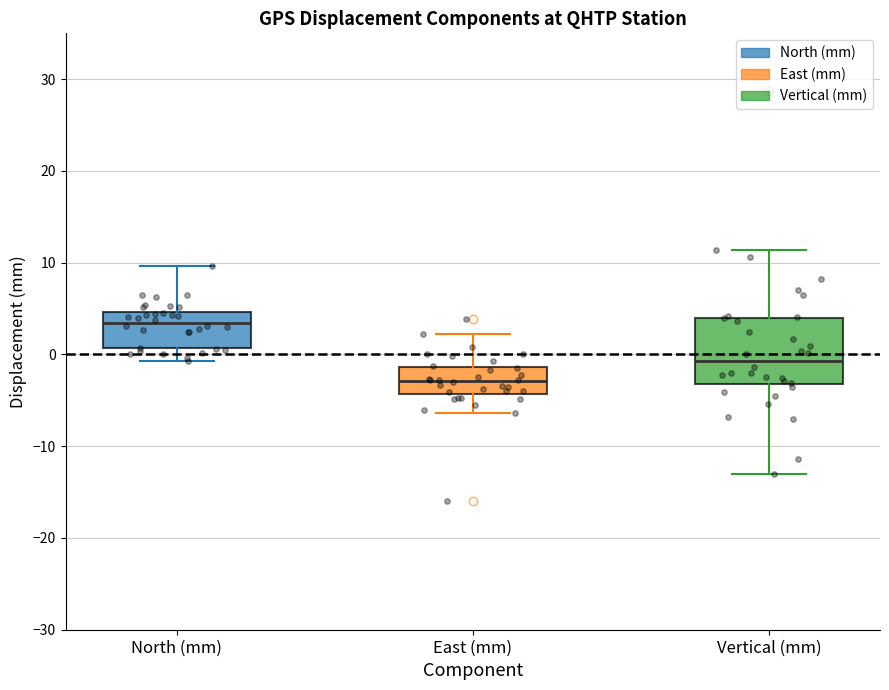

Where is the lower edge of the box for East (mm) on the y-axis? The values are not printed on the chart, so give them approximately, as read against the axis.

-4